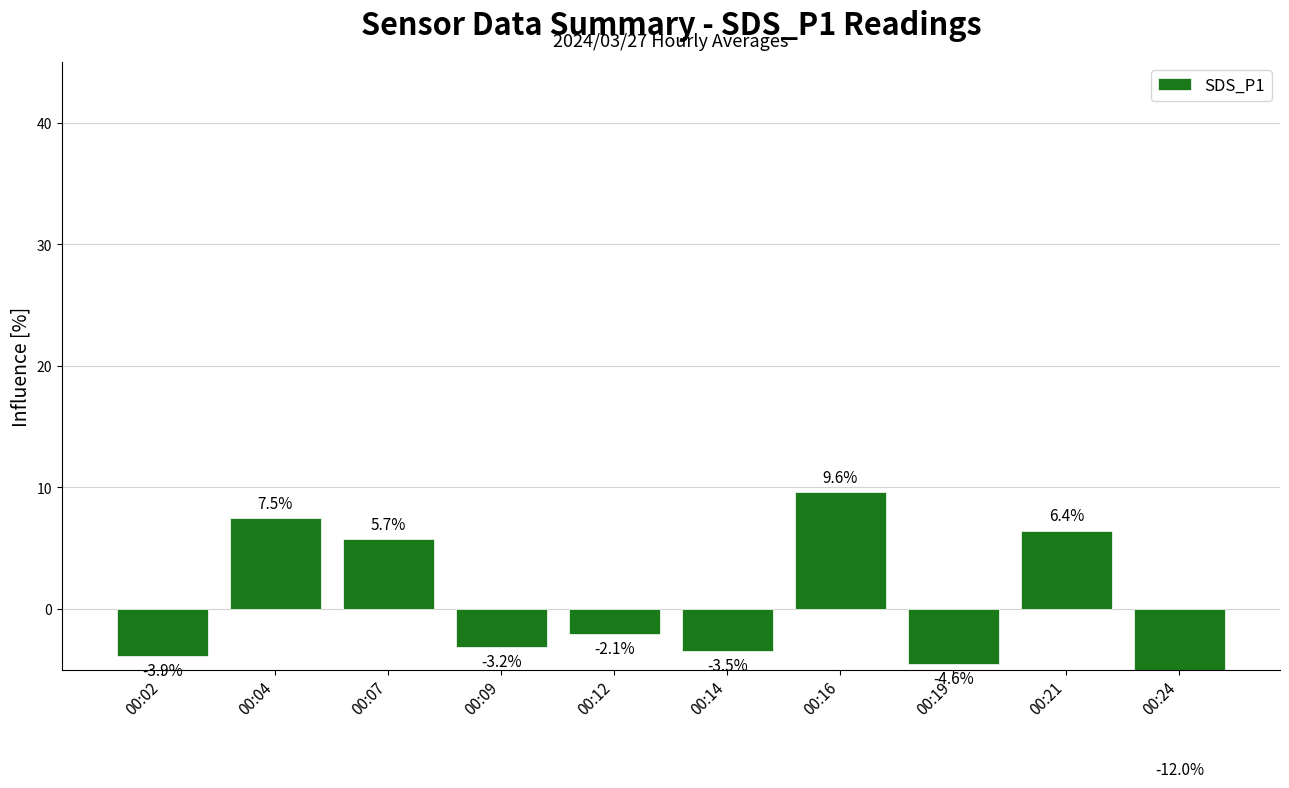

Where does the data first go above -2?

00:04